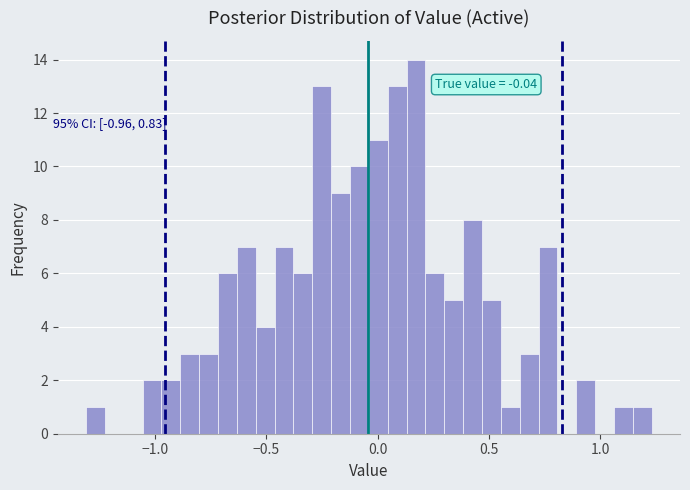

Around what value on the x-axis is the tallest bar? Give the approximate position of its centre, as read against the axis.

0.15